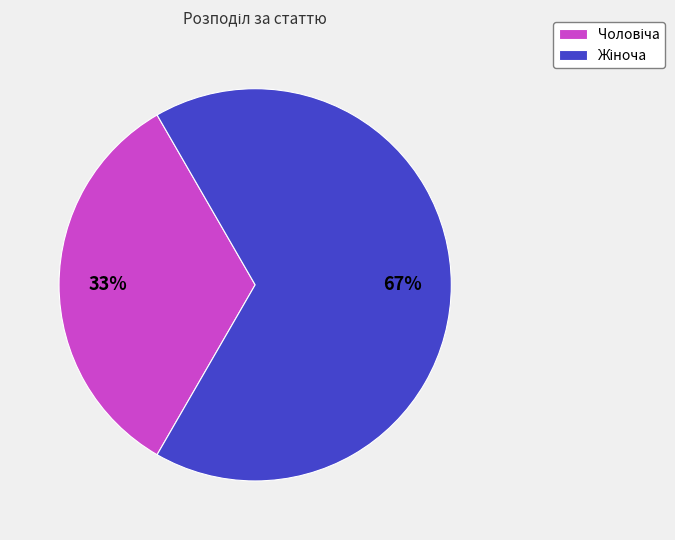

To the nearest percent, what is the average slice percentage?

50%